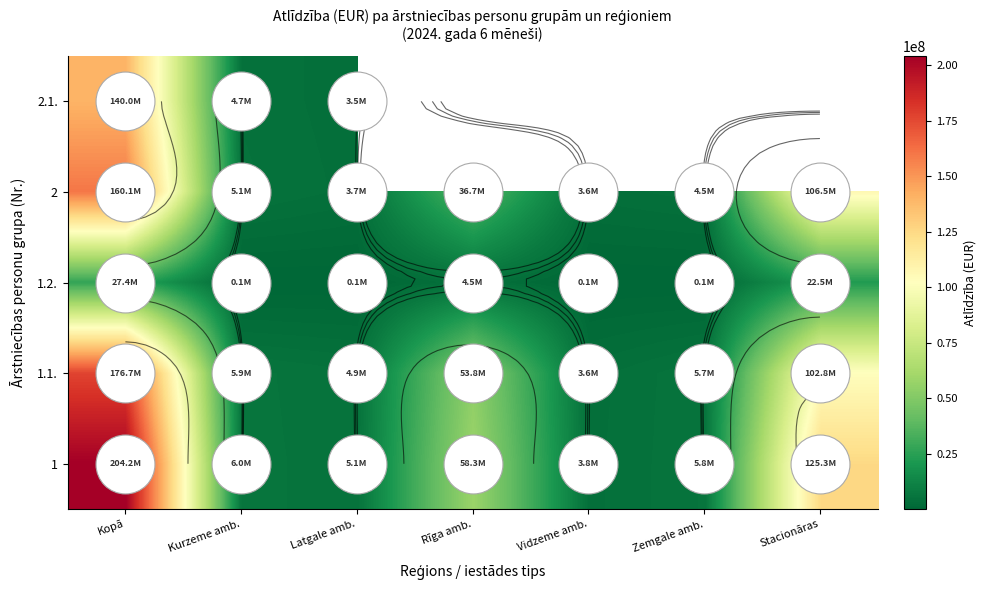

At how many categories does at least one series exceed 53762378?

3